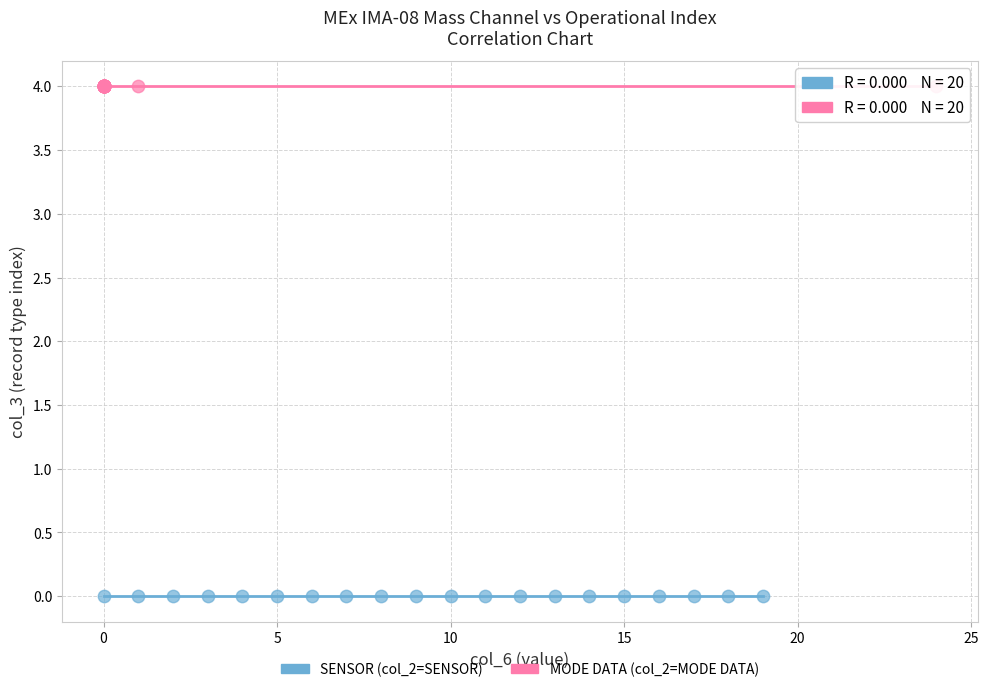

What are all the series names shown in the legend?

SENSOR (col_2=SENSOR), MODE DATA (col_2=MODE DATA)